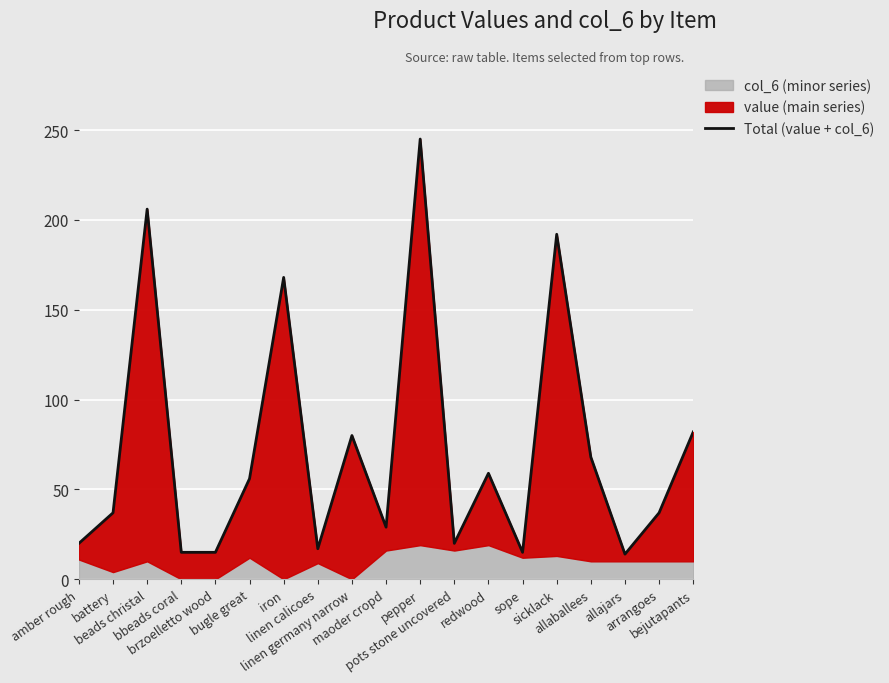

What is the change in value from beads christal to bejutapants?

-124